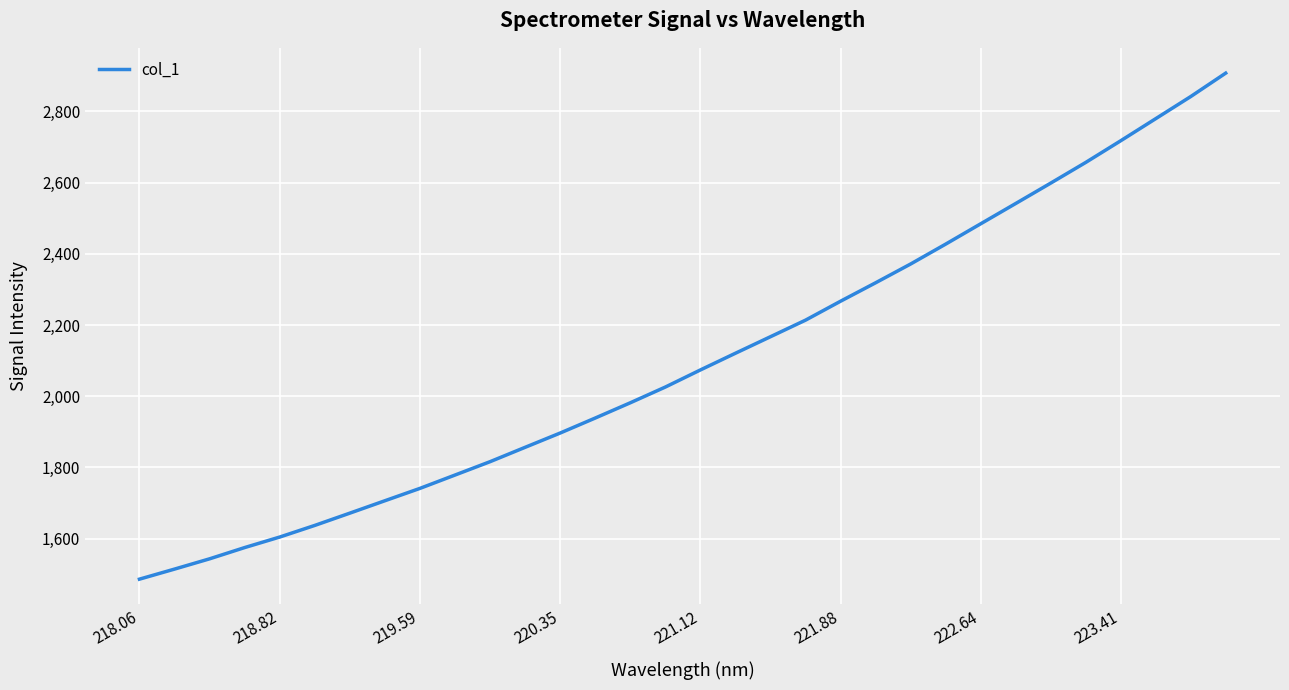

What is the difference between the maximum and minimum values?

1421.7